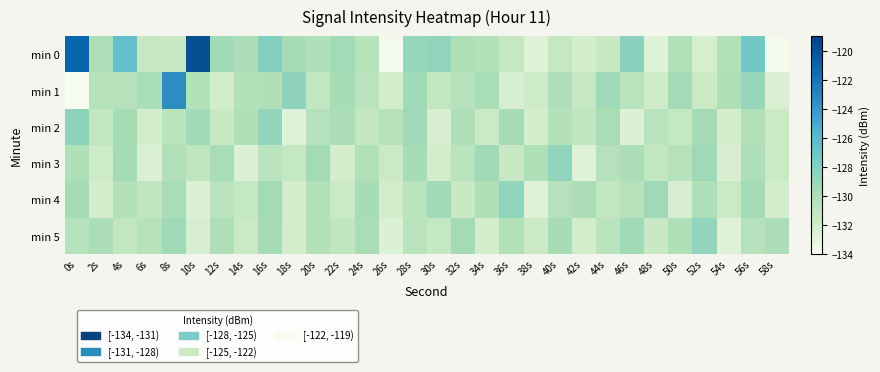

Which series has the widest spread of values?

min 0